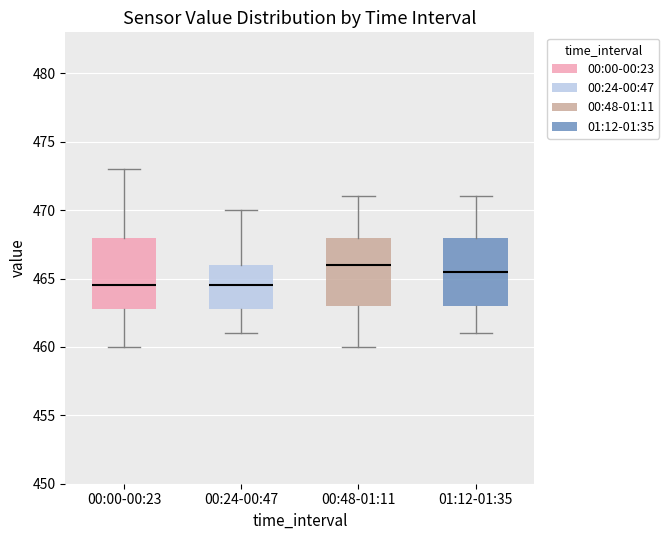

Where does the median line of the box for 00:24-00:47 sit on the y-axis? The values are not printed on the chart, so give them approximately, as read against the axis.

464.5